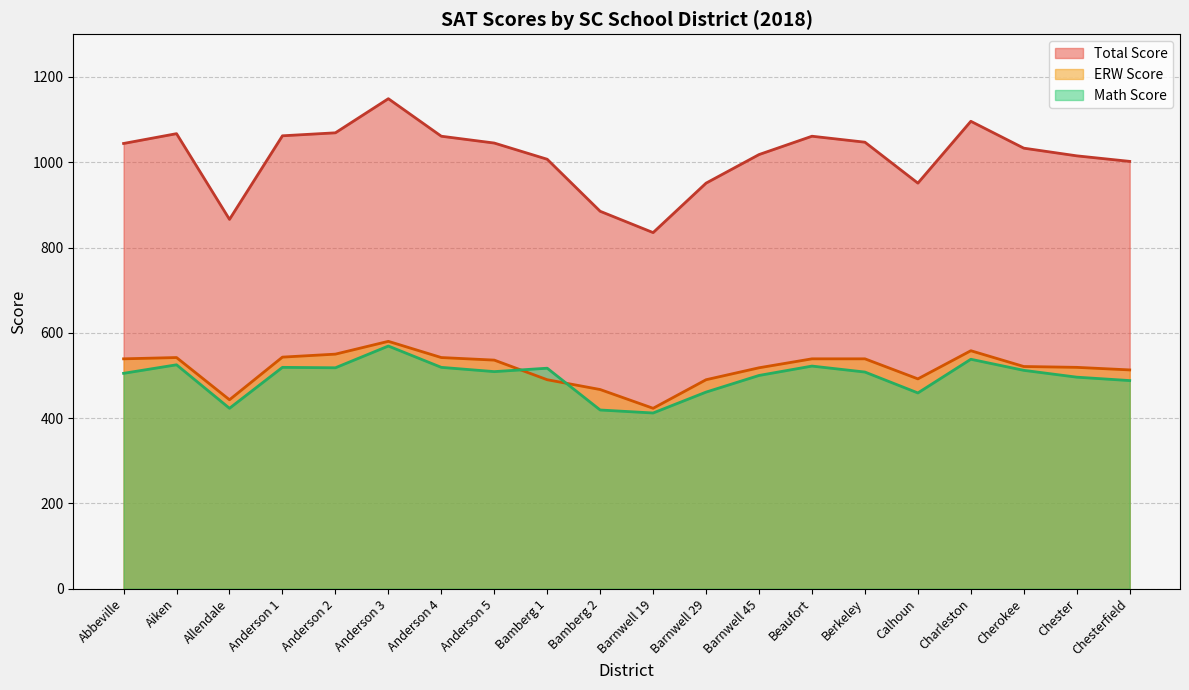

What is the label of the 13th point from the left?

Barnwell 45